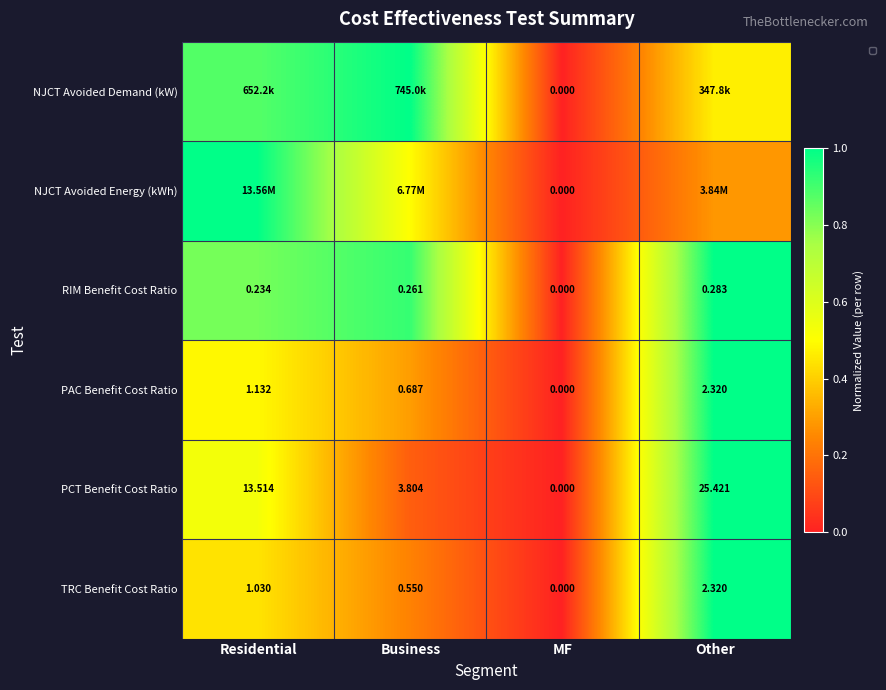

True or false: the data shows 0.5 at Other.

True